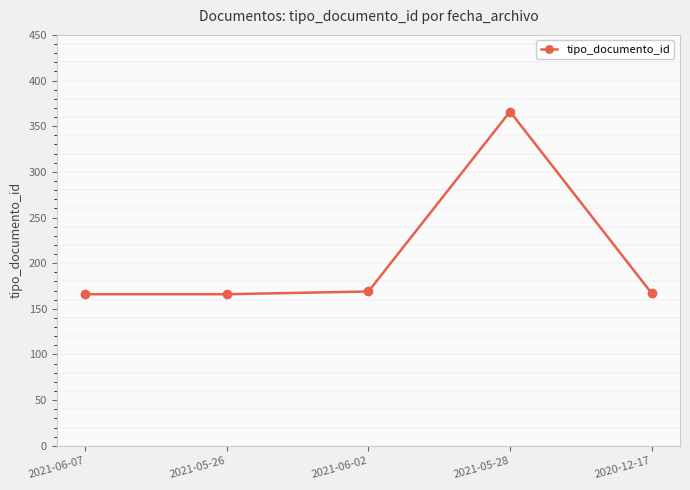

True or false: the data shows 627 at 2021-05-28.

False